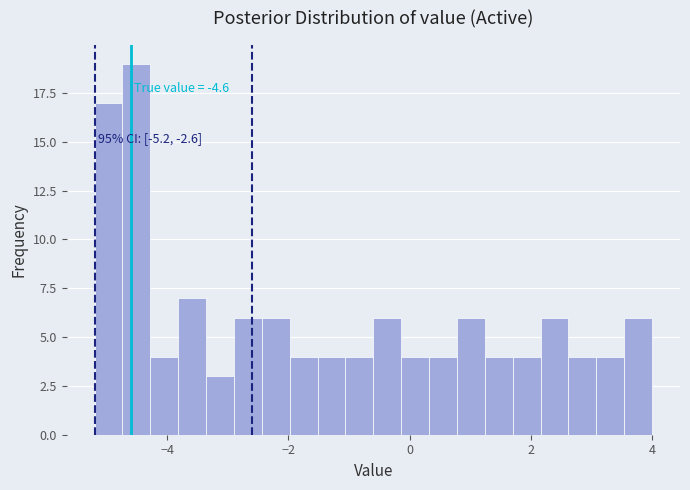

Read against the x-axis, roughly where is the centre of the tallest bar?

-4.6